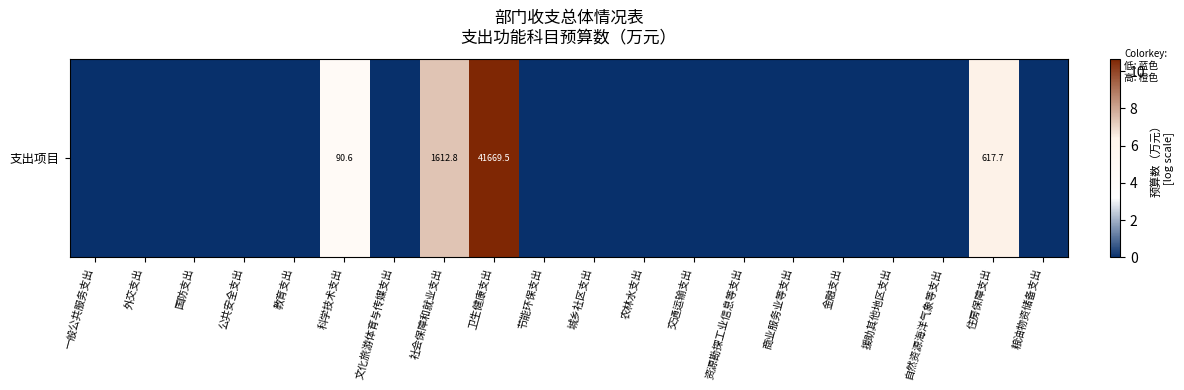

List the labels in order of value, smallest first.

一般公共服务支出, 外交支出, 国防支出, 公共安全支出, 教育支出, 文化旅游体育与传媒支出, 节能环保支出, 城乡社区支出, 农林水支出, 交通运输支出, 资源勘探工业信息等支出, 商业服务业等支出, 金融支出, 援助其他地区支出, 自然资源海洋气象等支出, 粮油物资储备支出, 科学技术支出, 住房保障支出, 社会保障和就业支出, 卫生健康支出